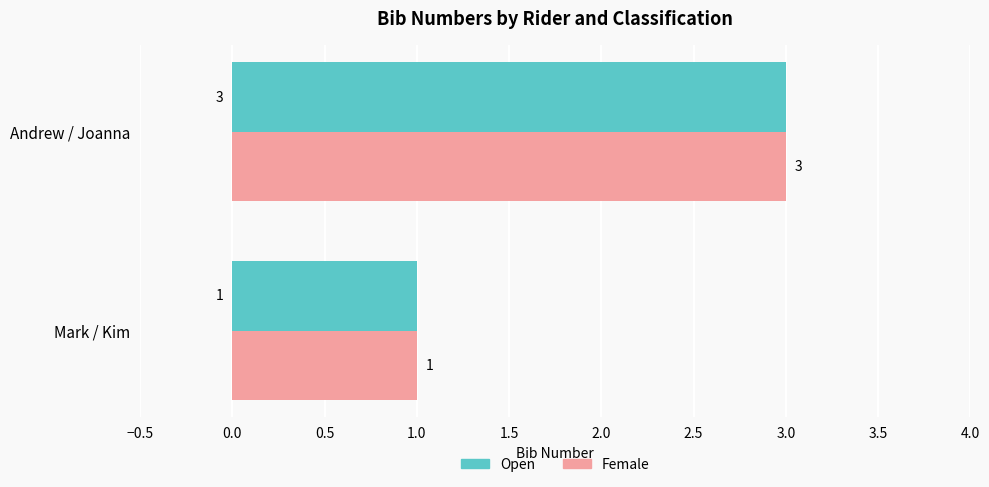

What is the total value across all series at Andrew / Joanna?

6